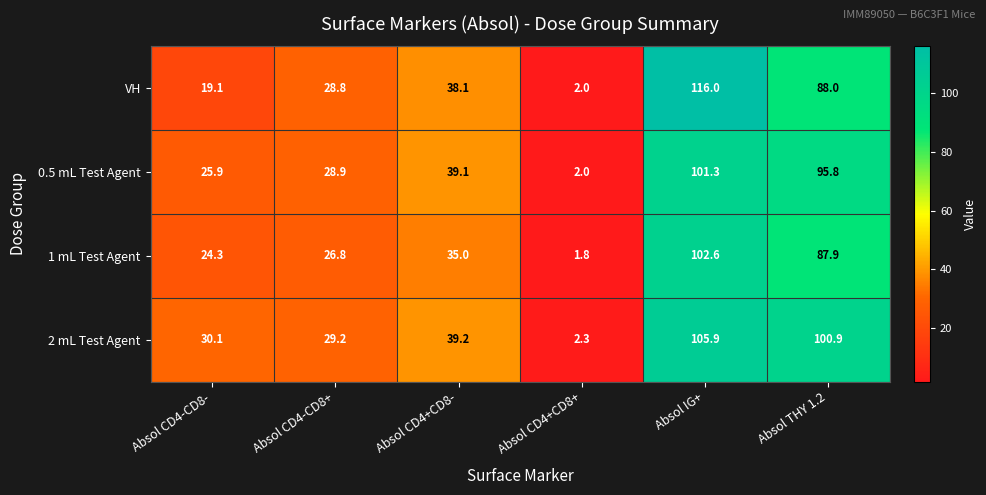

List the series in order of their peak value, lowest first.

0.5 mL Test Agent, 1 mL Test Agent, 2 mL Test Agent, VH